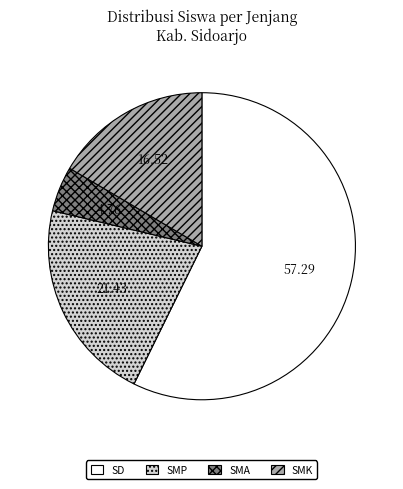

Between SMA and SMP, which is larger?

SMP